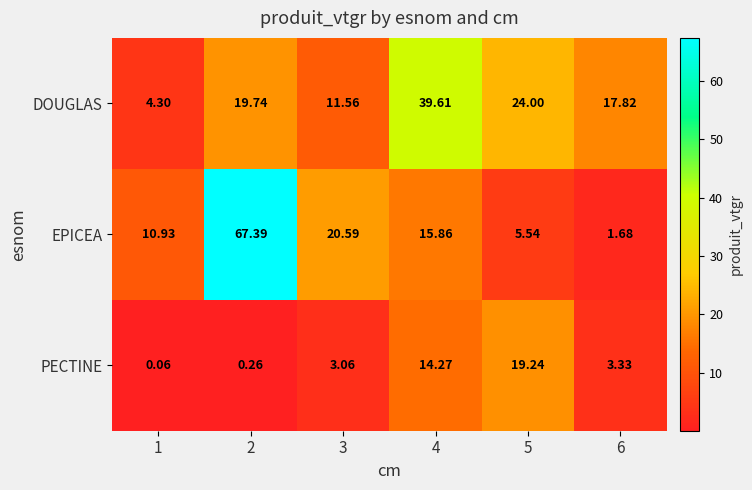

Count the number of categories in the chart.

6